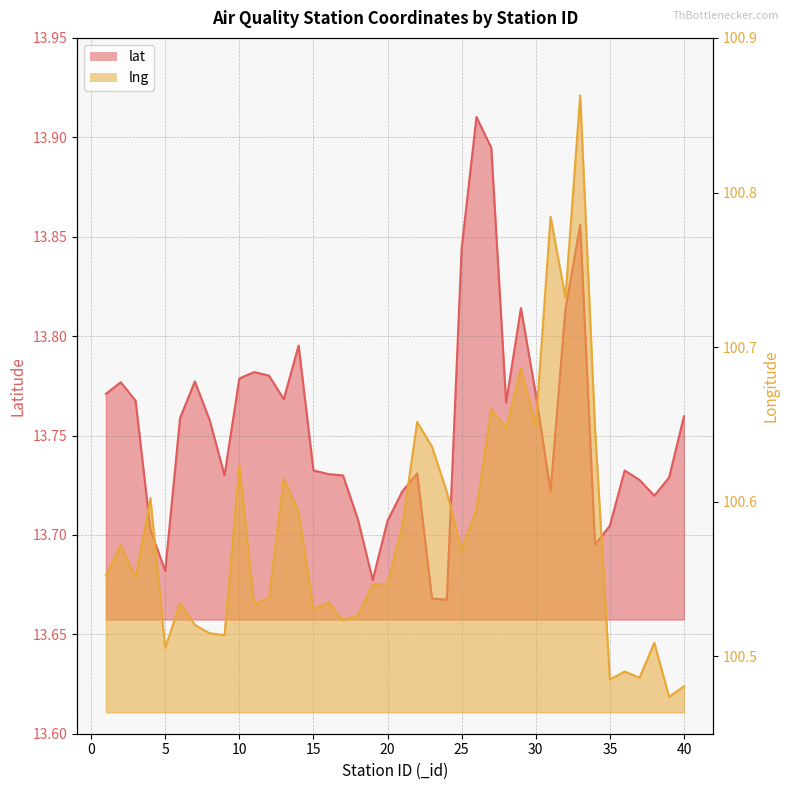

At which category is the sum across all series the highest?

33